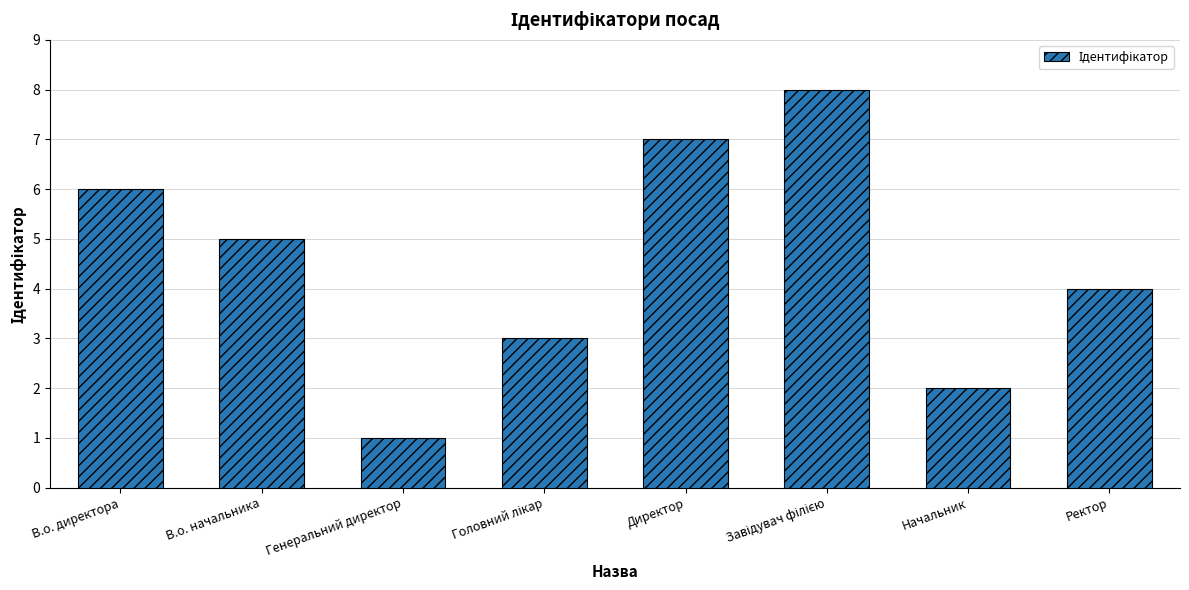

The chart shows a value of 7 at Директор. True or false?

True